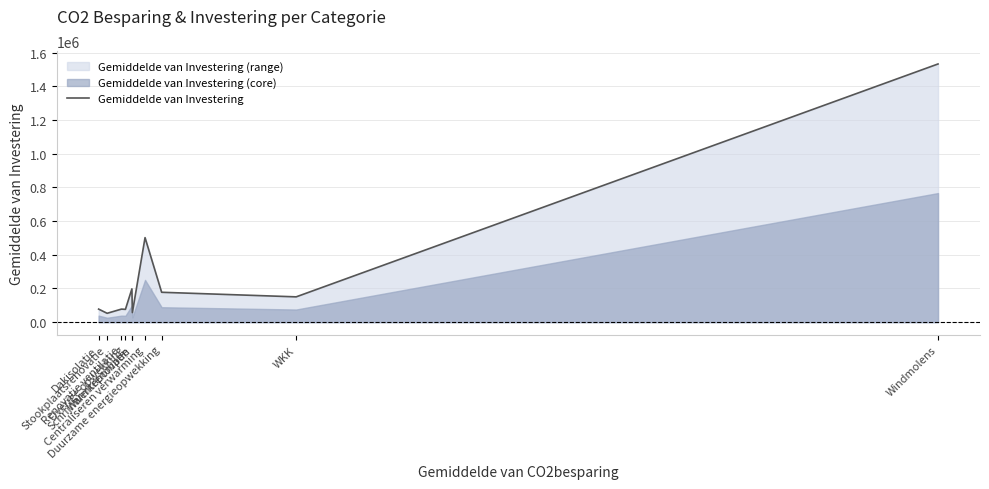

What is the sum of the values at Stookplaatsrenovatie and Centraliseren verwarming?

554871.0